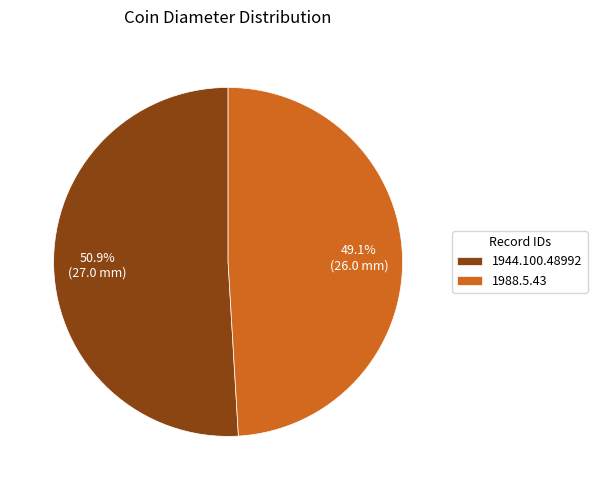

Which category has the biggest portion of the pie?

1944.100.48992